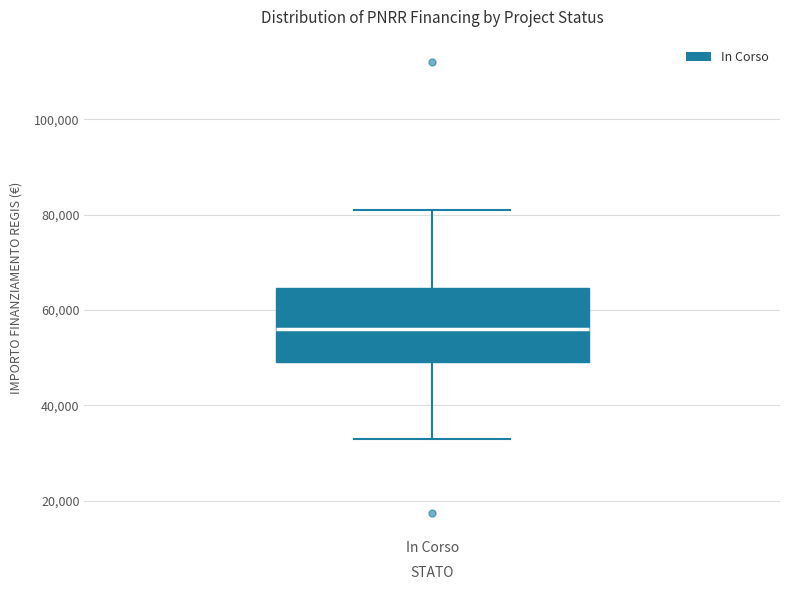

Where is the lower edge of the box for In Corso on the y-axis? The values are not printed on the chart, so give them approximately, as read against the axis.

50000